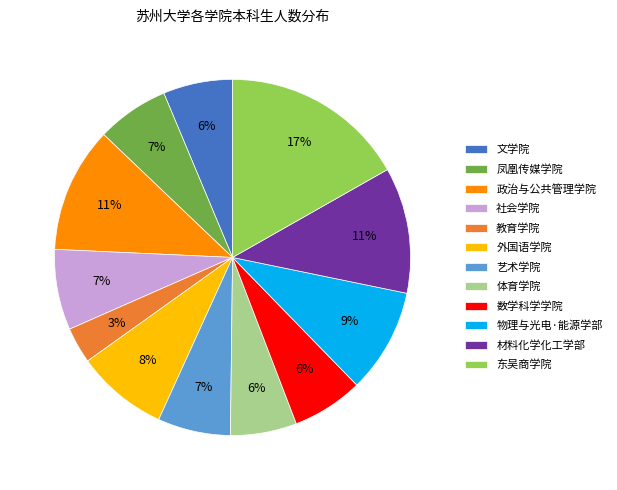

Is the sum of 社会学院 and 材料化学化工学部 greater than half?

No